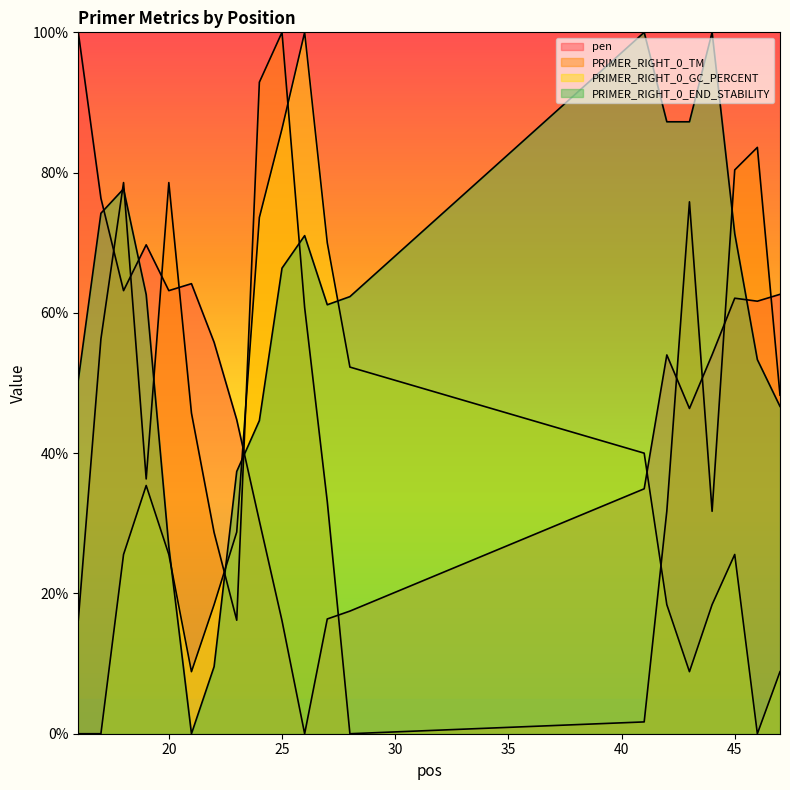

How many positive values does the PRIMER_RIGHT_0_GC_PERCENT series have?

17